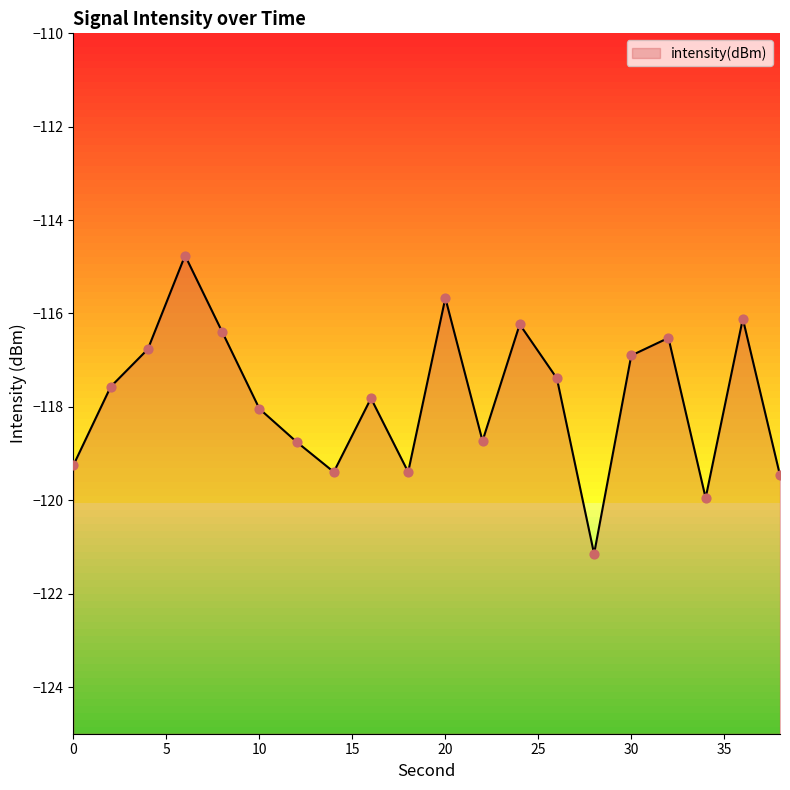

Which has a higher value, 18 or 10?

10